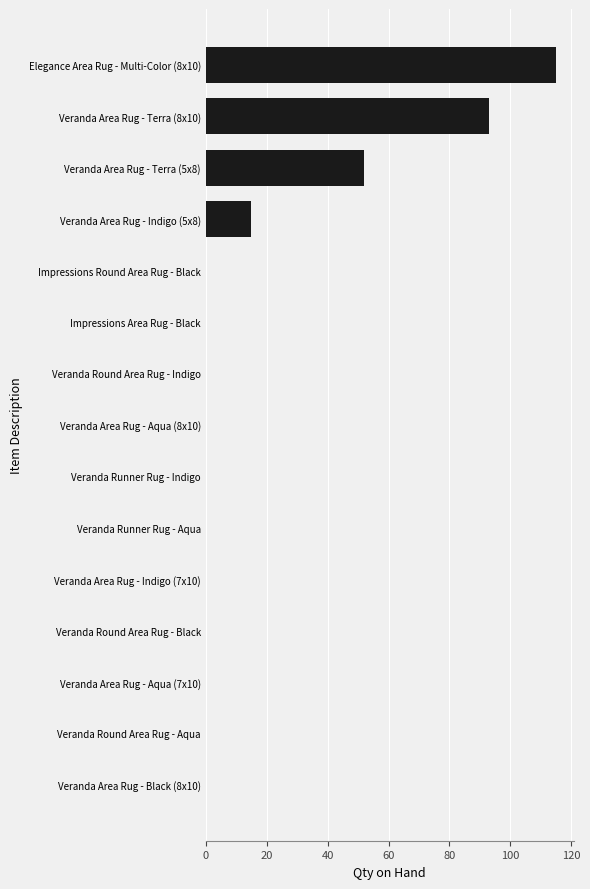

How many series are shown in this chart?

1